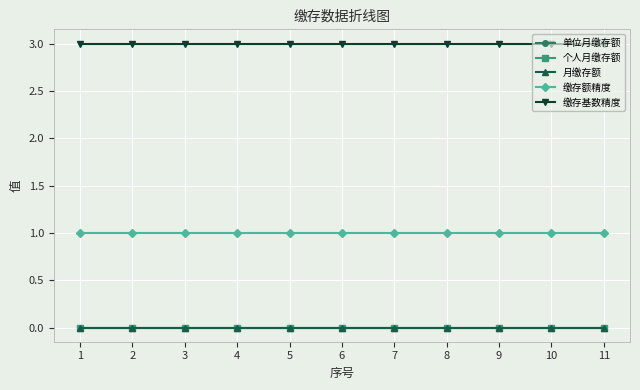

What are all the series names shown in the legend?

单位月缴存额, 个人月缴存额, 月缴存额, 缴存额精度, 缴存基数精度